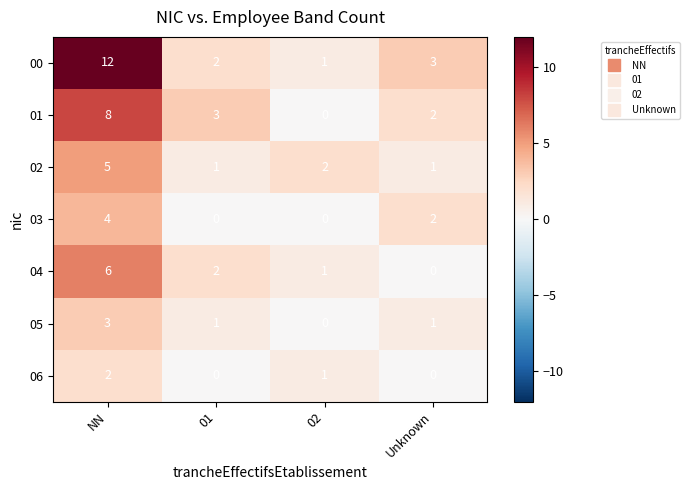

Reading left to right, what are all the values shown in this chart?

00: NN=12	01=2	02=1	Unknown=3
01: NN=8	01=3	02=0	Unknown=2
02: NN=5	01=1	02=2	Unknown=1
03: NN=4	01=0	02=0	Unknown=2
04: NN=6	01=2	02=1	Unknown=0
05: NN=3	01=1	02=0	Unknown=1
06: NN=2	01=0	02=1	Unknown=0